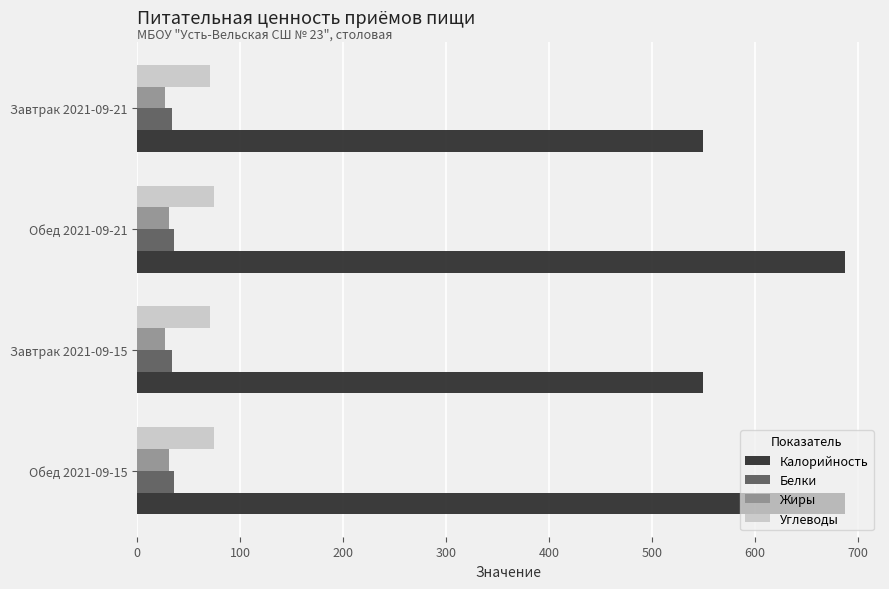

What is the sum of the Углеводы values at Обед 2021-09-15 and Обед 2021-09-21?

149.3